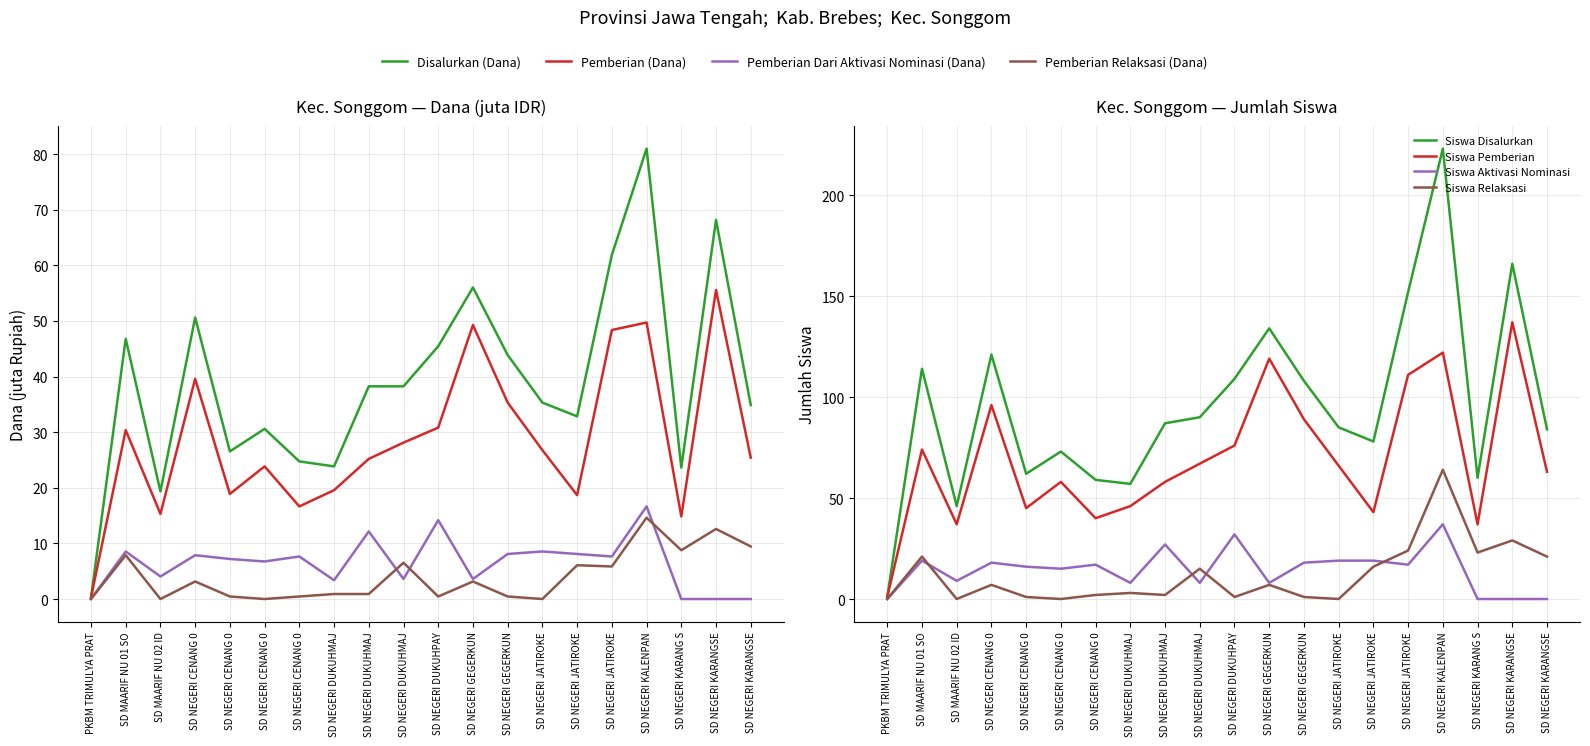

At which category does Pemberian (Dana) reach its first local valley?

SD MAARIF NU 02 ID